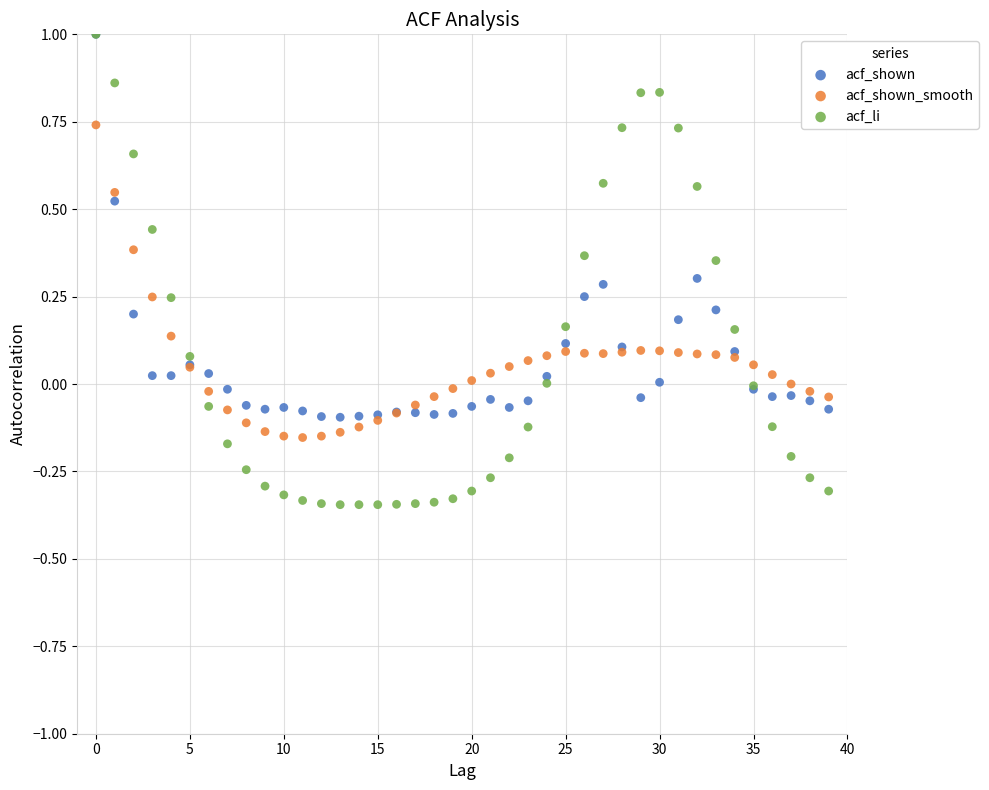

Which series reaches the minimum Y coordinate?

acf_li